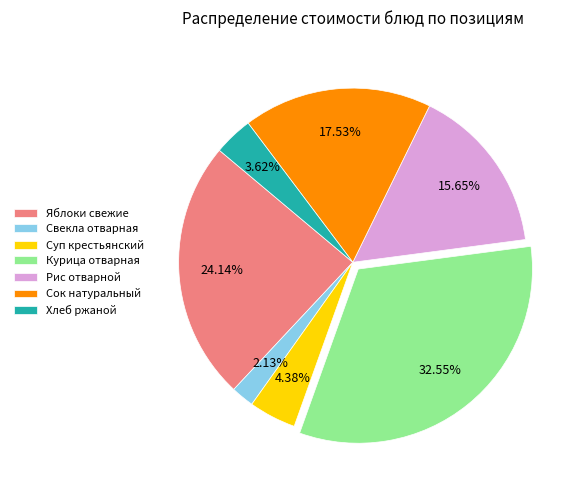

To the nearest percent, what is the combined percentage of Яблоки свежие and Хлеб ржаной?

28%